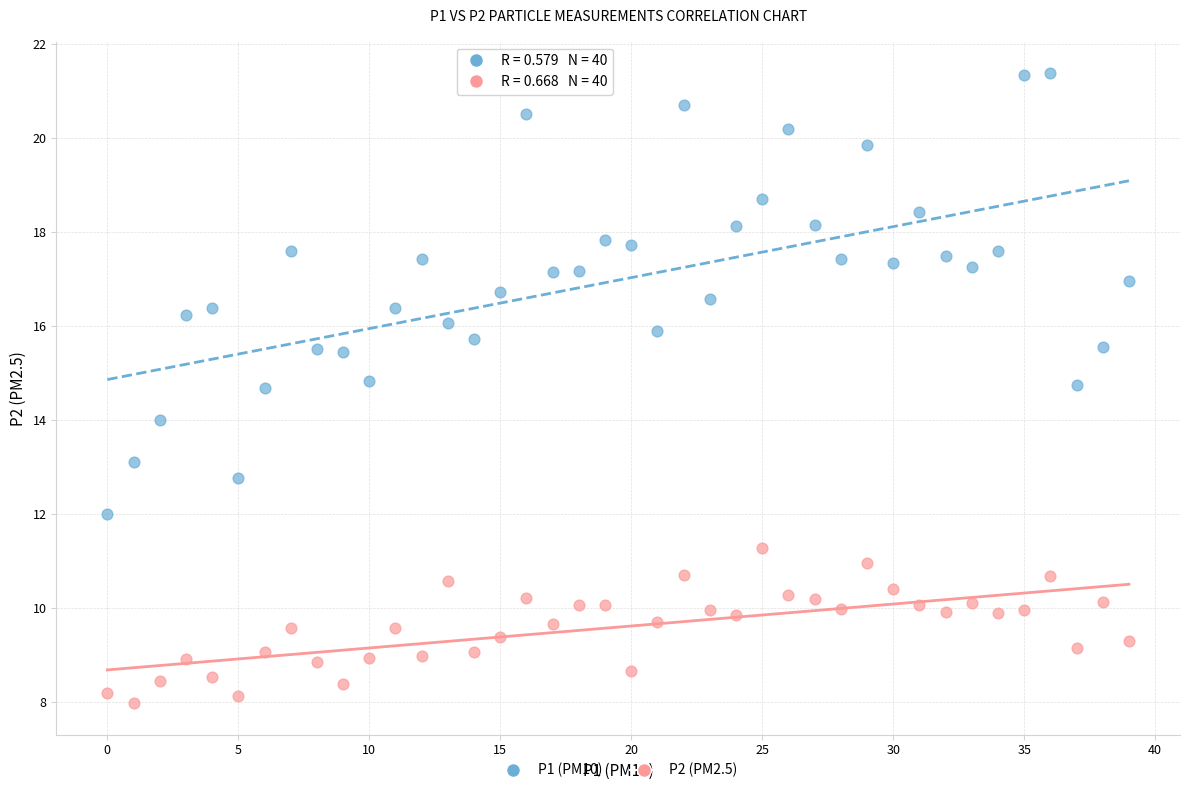

Which series has the widest spread of Y values?

P1 (PM10)